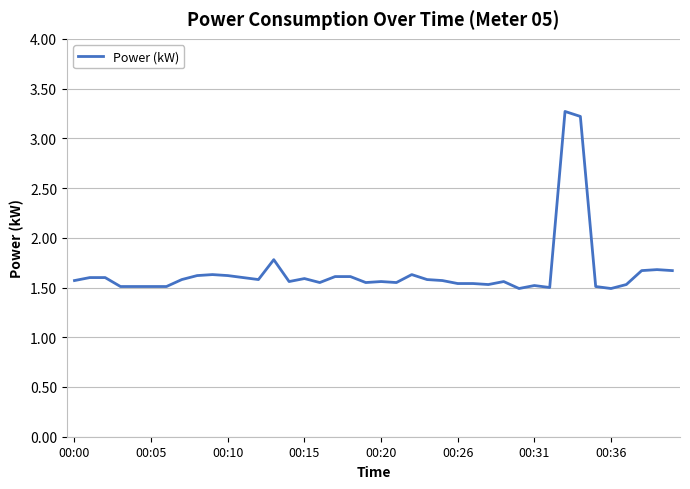

What is the difference between the maximum and minimum values?

1.8